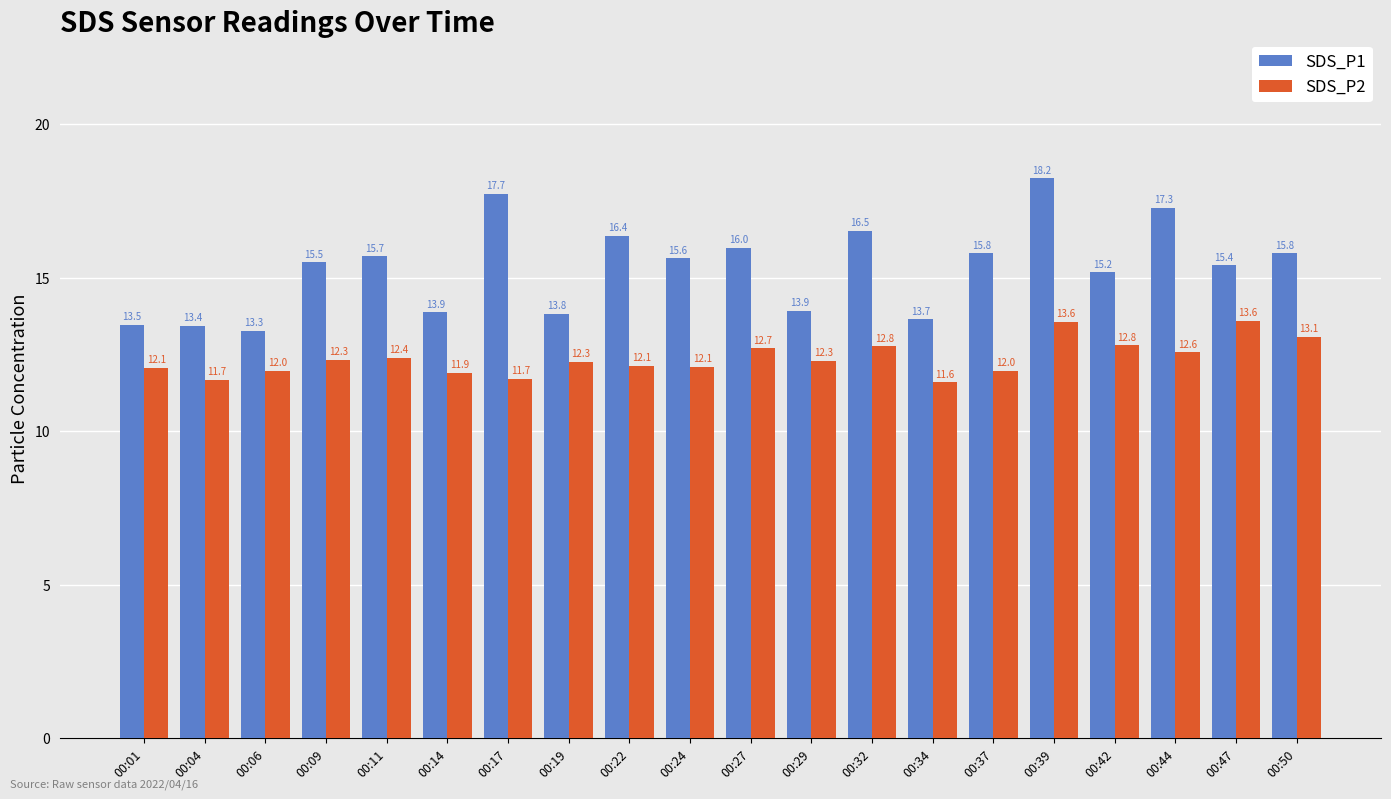

What is the difference between the maximum and second lowest values in the SDS_P2 series?

1.9